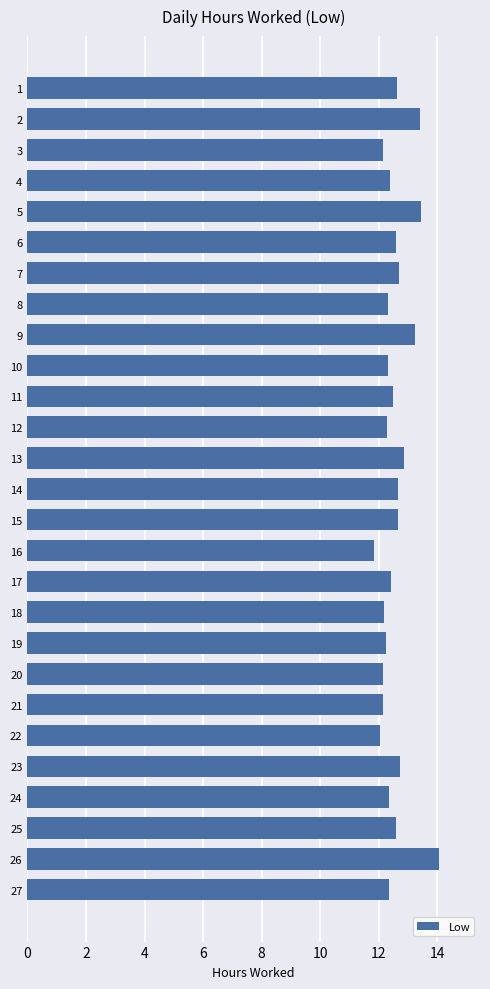

What is the value of the 22nd bar from the top?

12.1